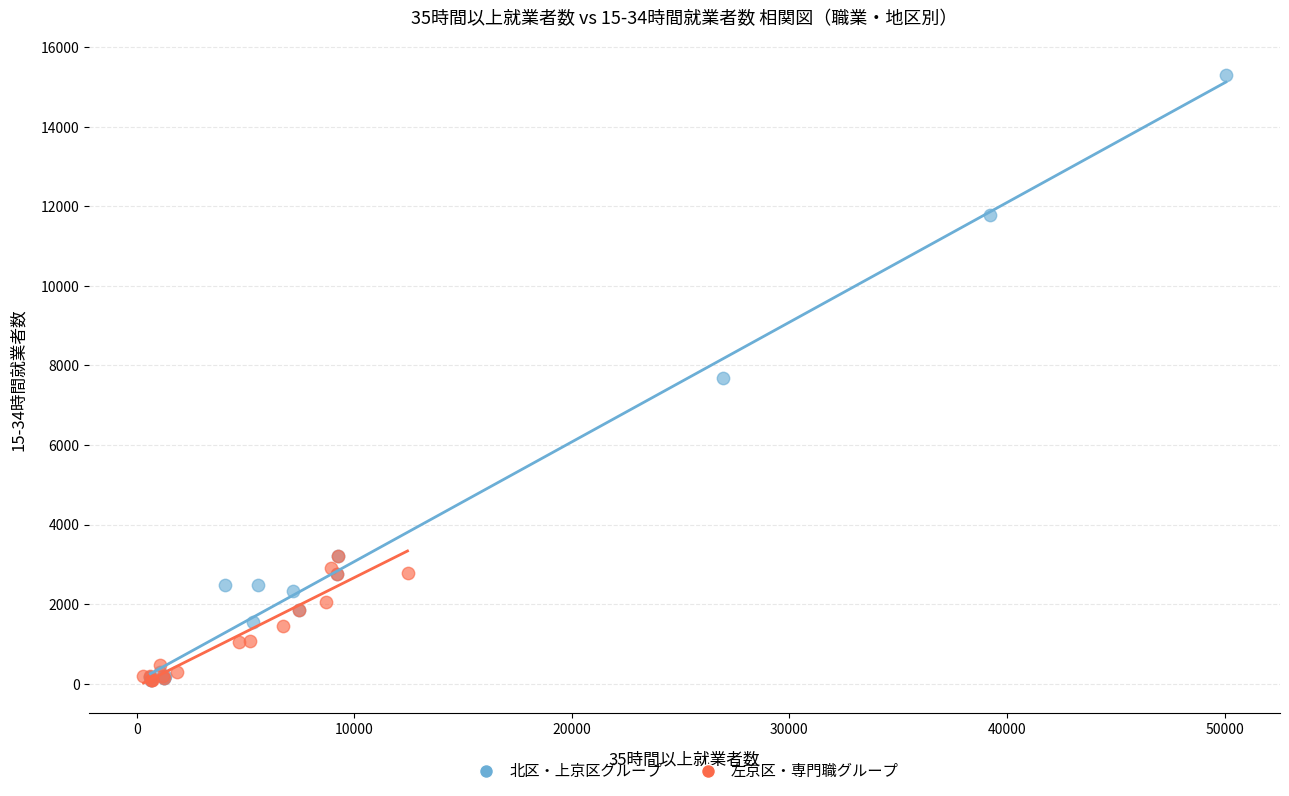

Which series reaches the maximum Y coordinate?

北区・上京区グループ